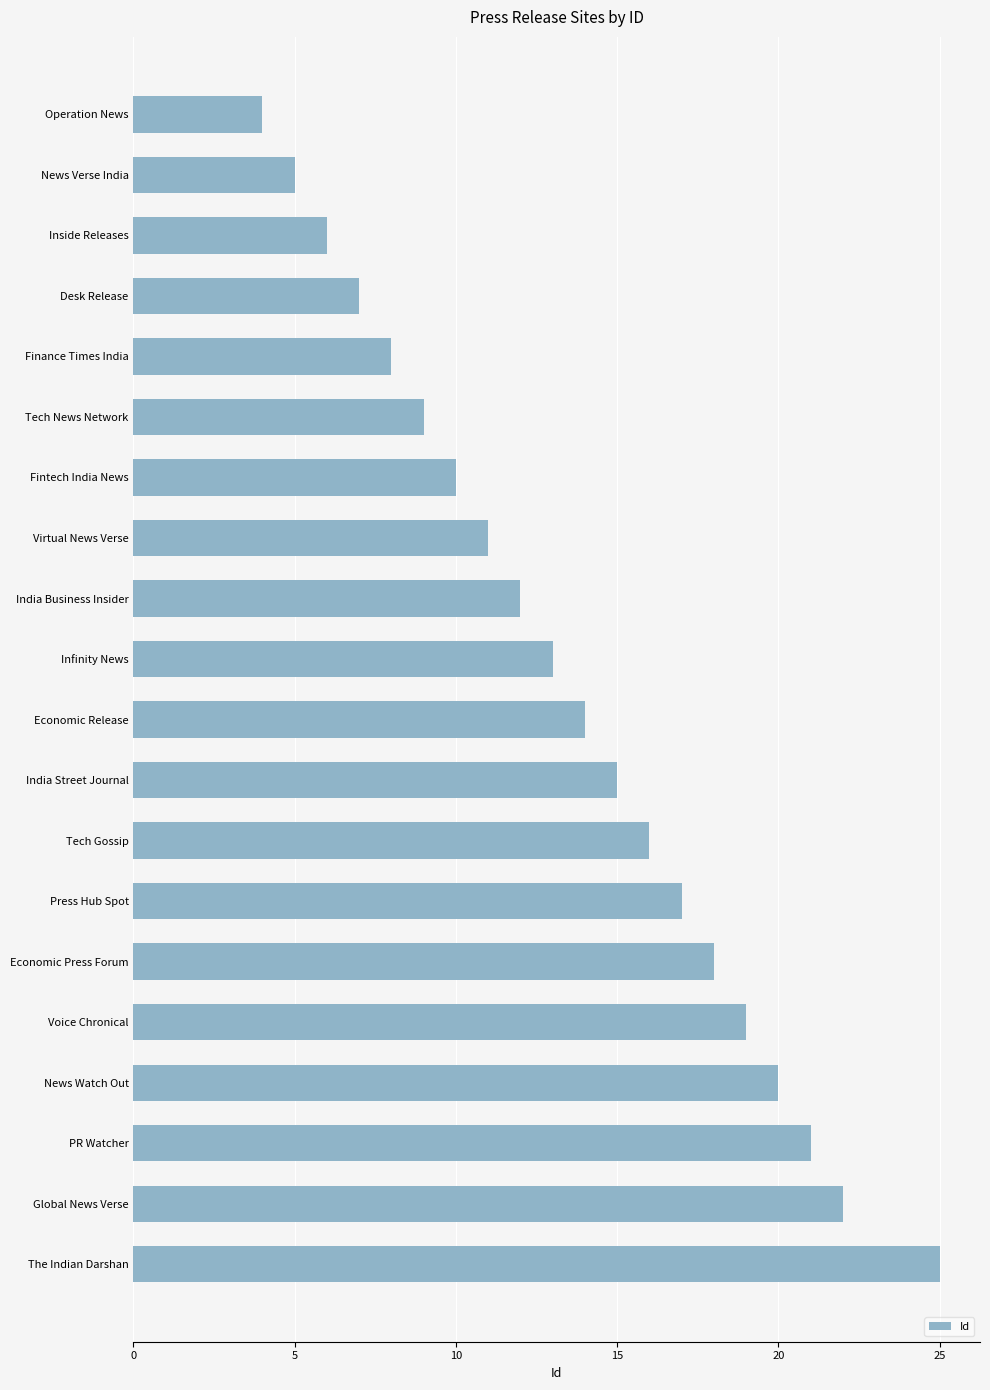

How many bars are there in total?

20